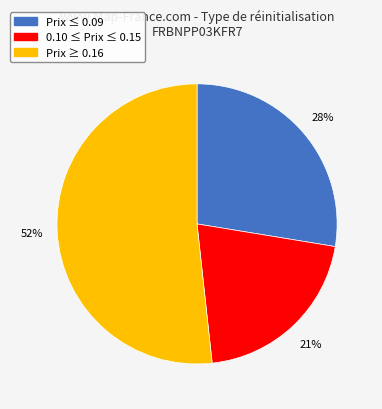

Rank the categories by value from highest to lowest.

Prix ≥ 0.16, Prix ≤ 0.09, 0.10 ≤ Prix ≤ 0.15